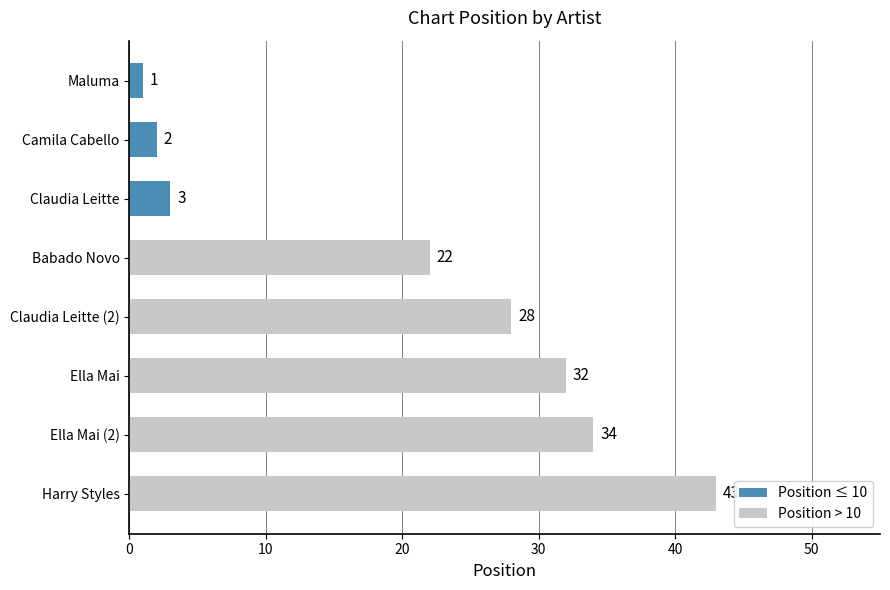

What is the difference between the maximum and minimum values?

42